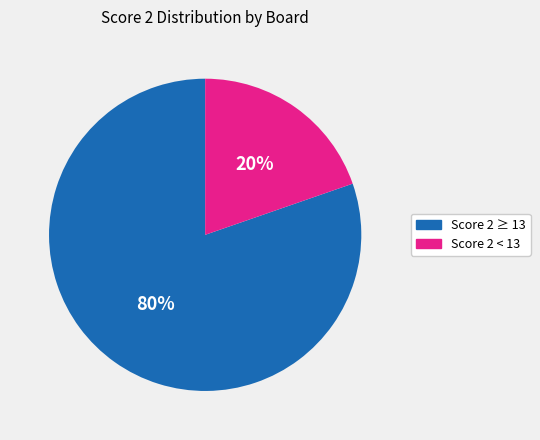

Is there any slice that represents more than half of the pie?

Yes